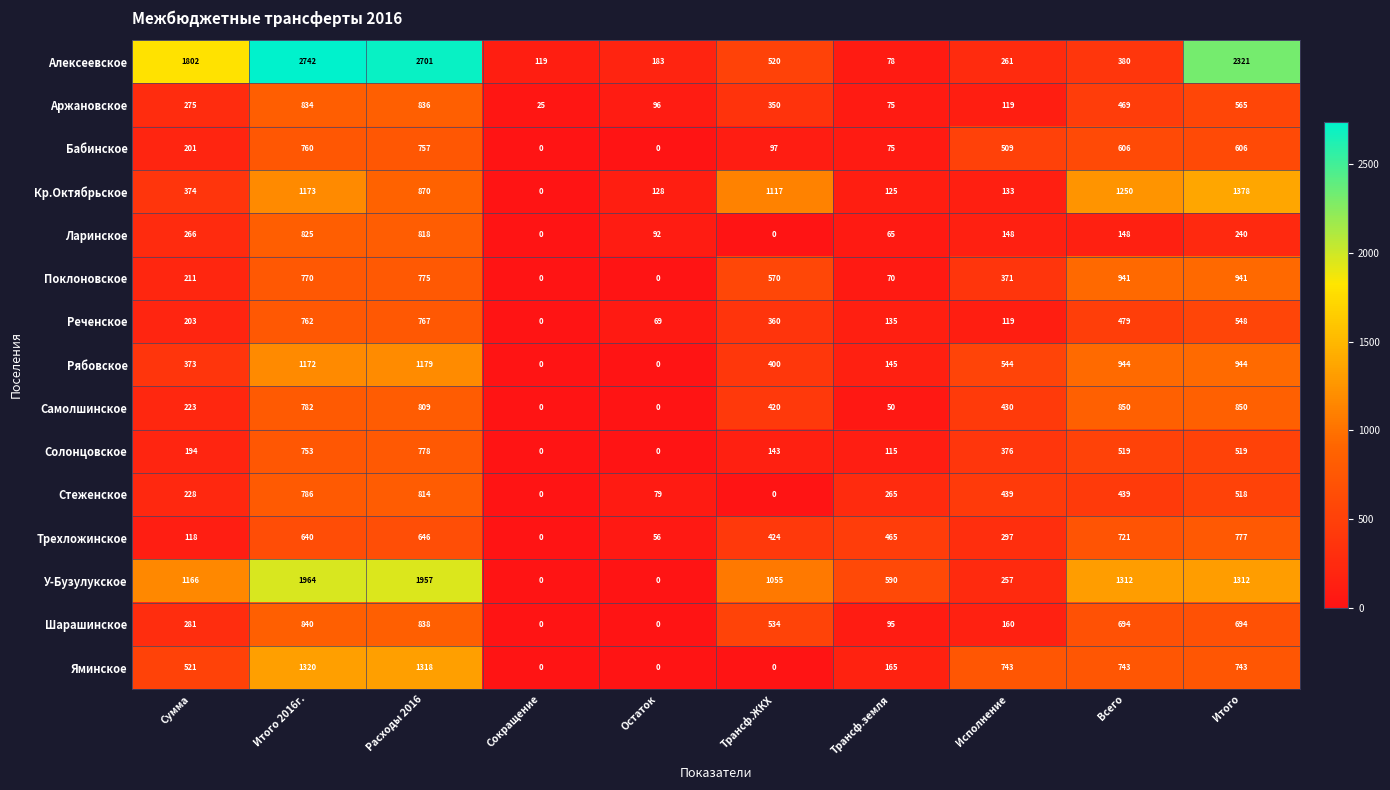

Rank the series by their maximum value, from highest to lowest.

Алексеевское, У-Бузулукское, Кр.Октябрьское, Яминское, Рябовское, Поклоновское, Самолшинское, Шарашинское, Аржановское, Ларинское, Стеженское, Солонцовское, Трехложинское, Реченское, Бабинское